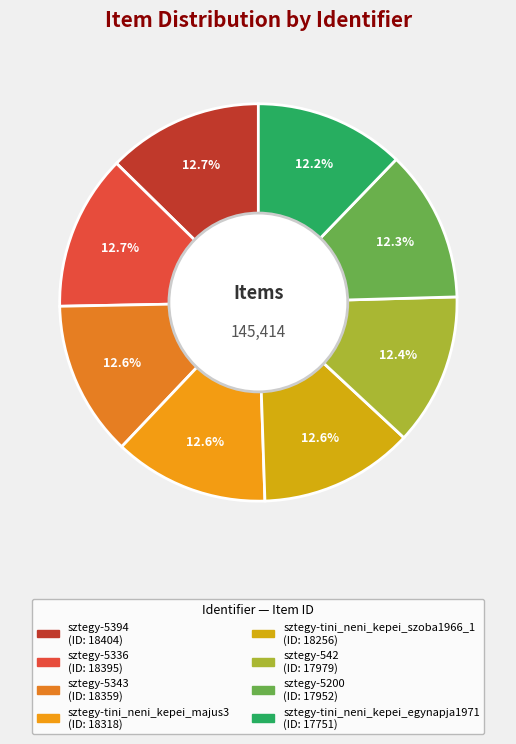

How many segments does this pie chart have?

8